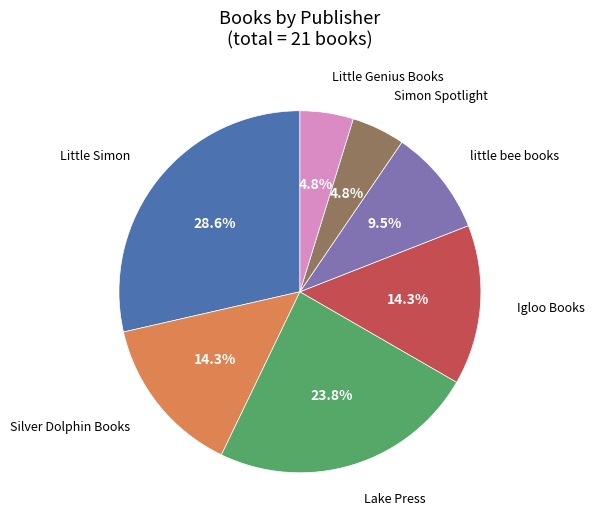

Does any single category account for the majority?

No